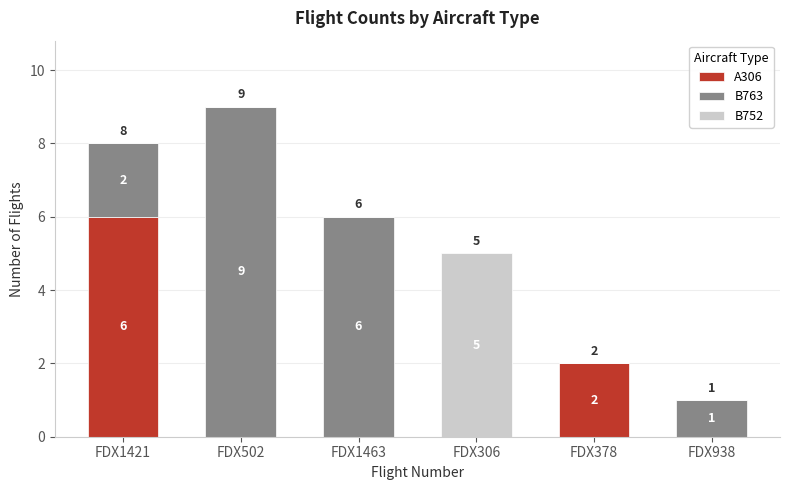

What is the sum of the A306 values at FDX1421 and FDX306?

6